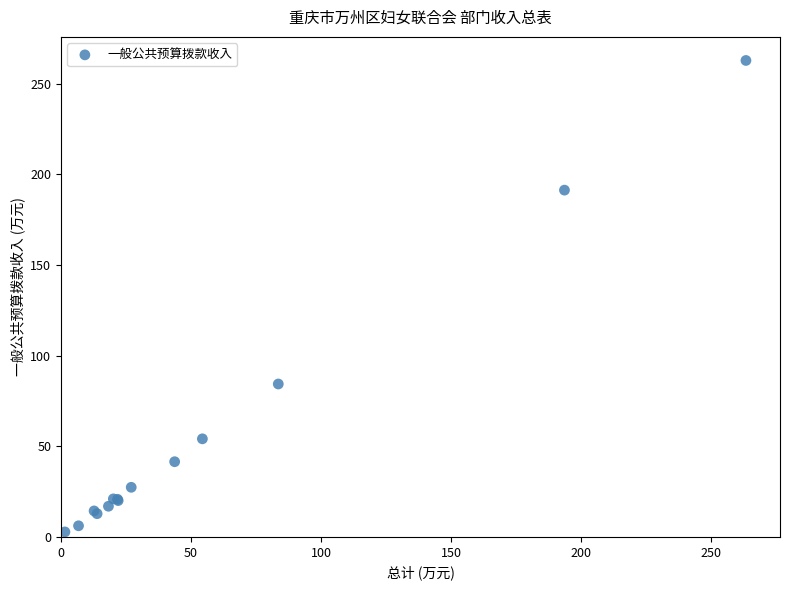

What Y value in the scatter plot is closest to 132?

84.3